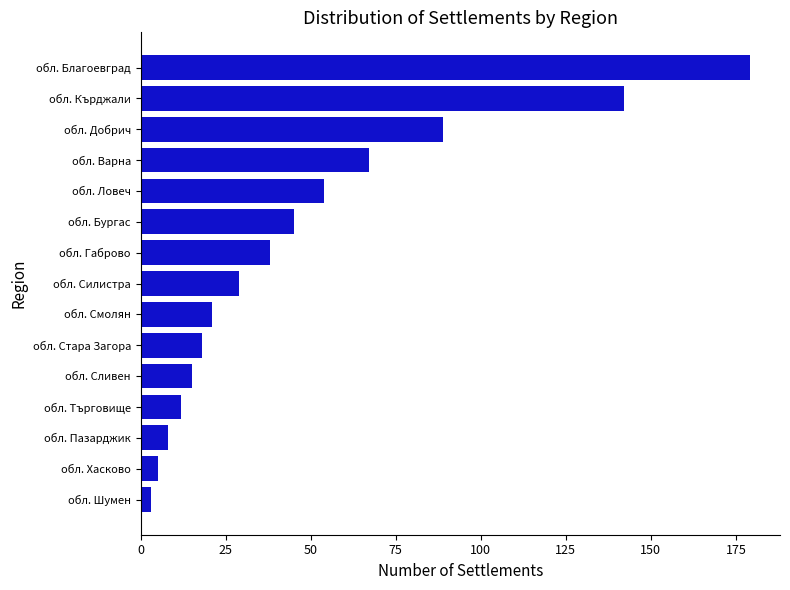

How many series are shown in this chart?

1